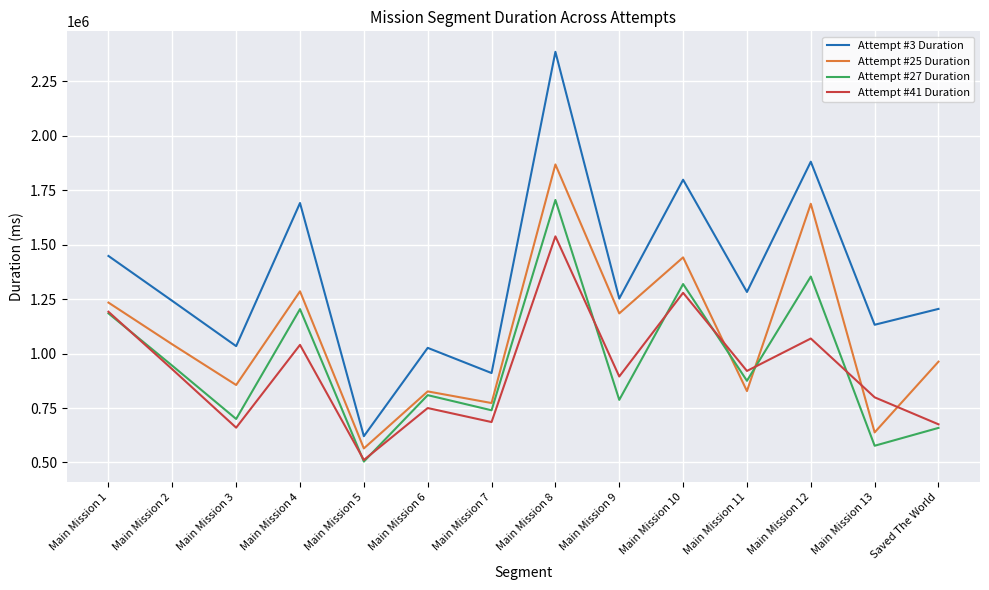

True or false: Attempt #3 Duration and Attempt #25 Duration intersect in this chart.

False